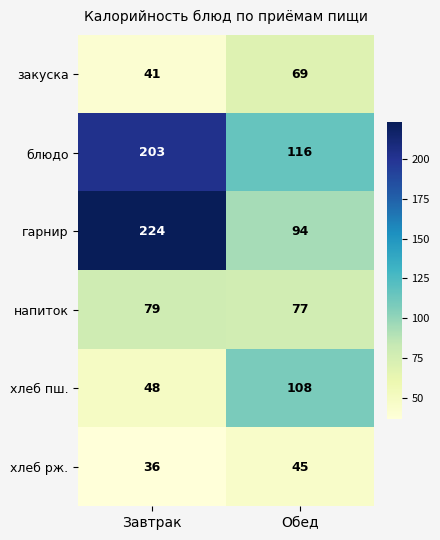

What is the sum of all блюдо values?

319